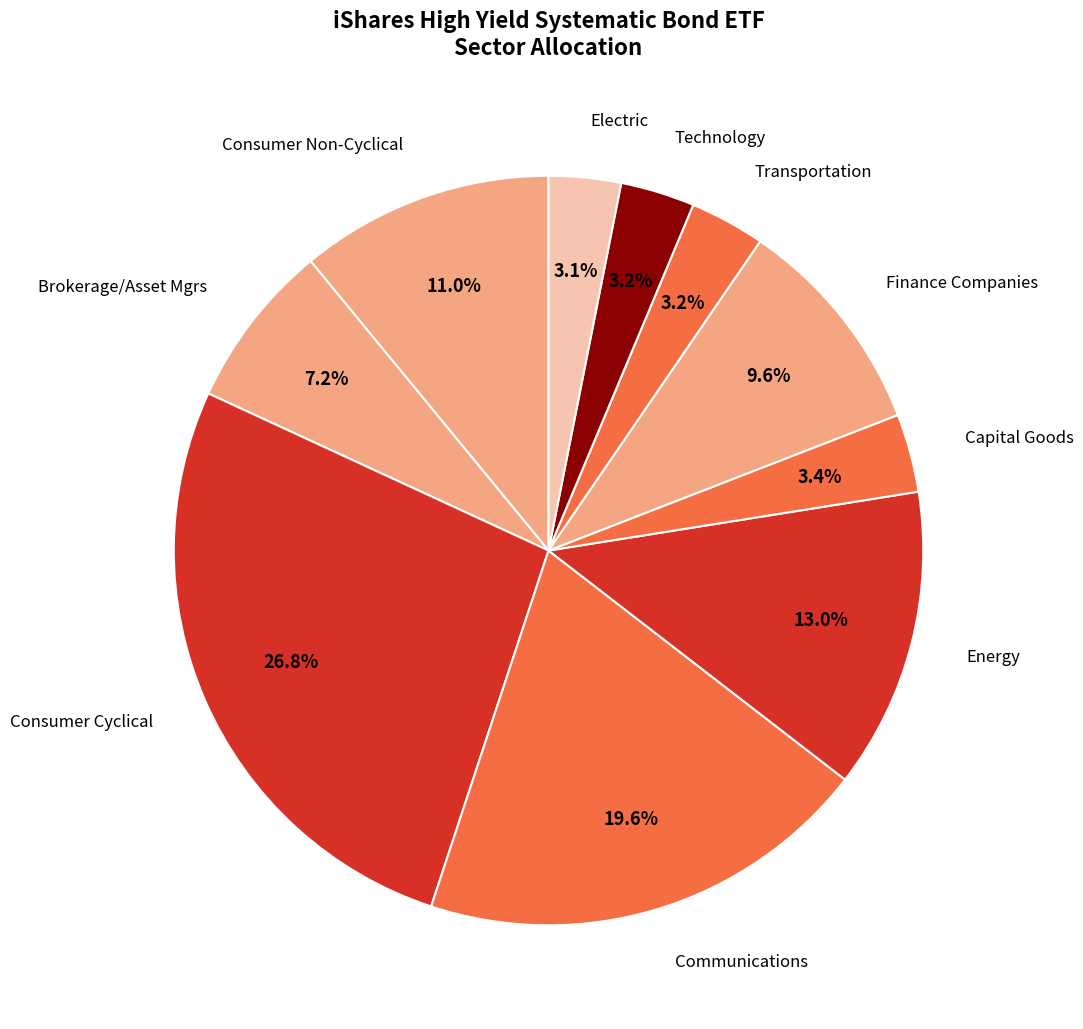

What is the largest slice in the pie chart?

Consumer Cyclical